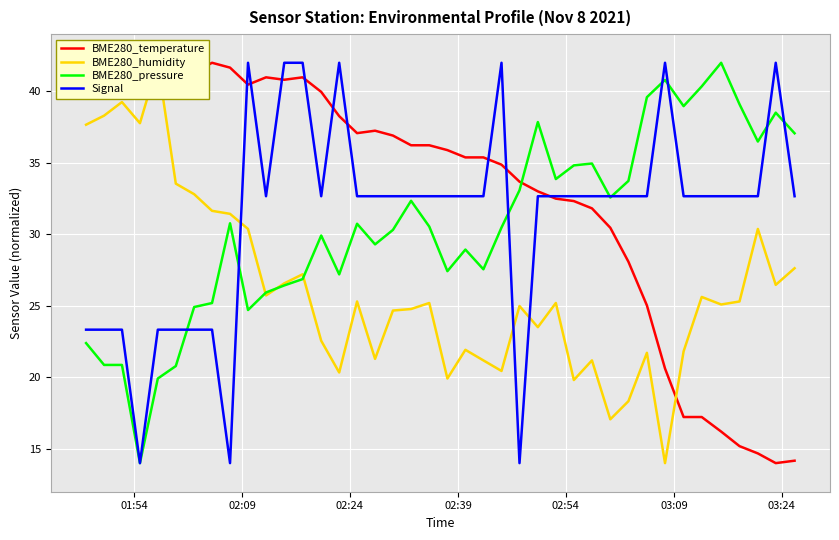

What is the highest value of the Signal series?

42.0